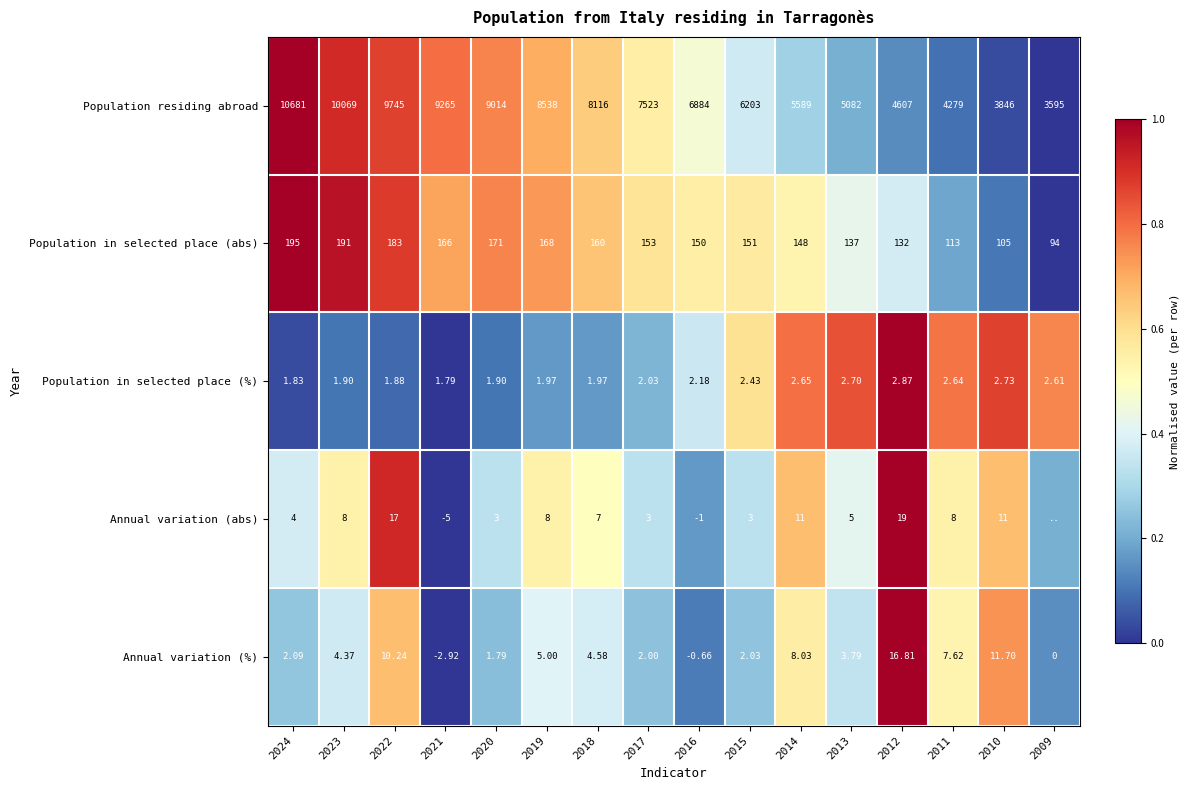

At 2022, list the series in order from largest to smallest.

Population residing abroad, Population in selected place (abs), Annual variation (abs), Annual variation (%), Population in selected place (%)